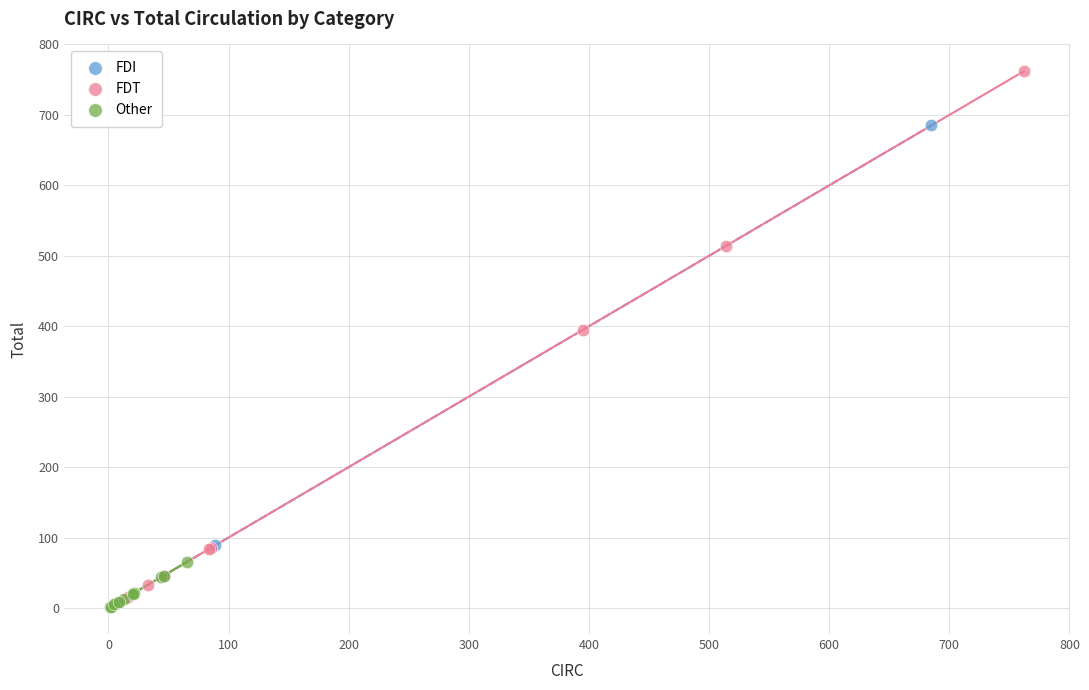

Which series has the largest Y range (max minus min)?

FDT